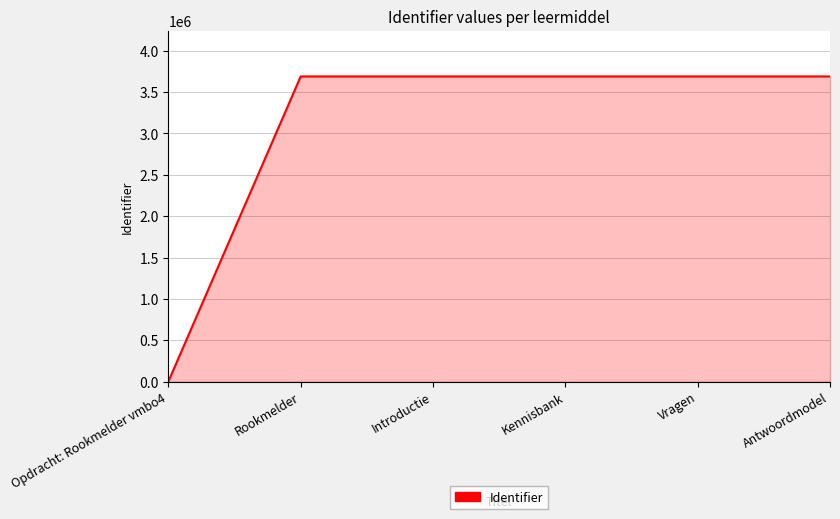

Approximately how many times larger is the value at Kennisbank compared to Rookmelder?

1.0